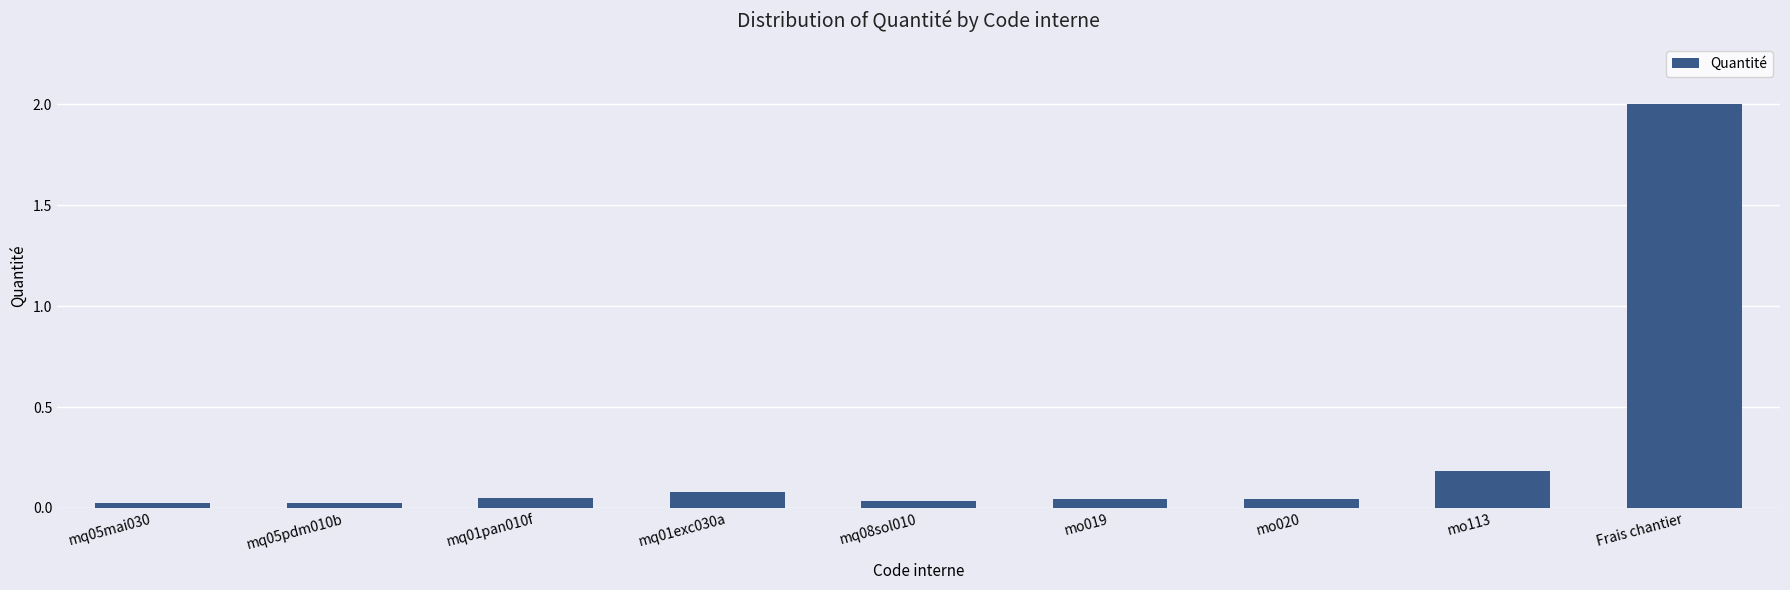

What is the difference between the maximum and minimum values?

2.0